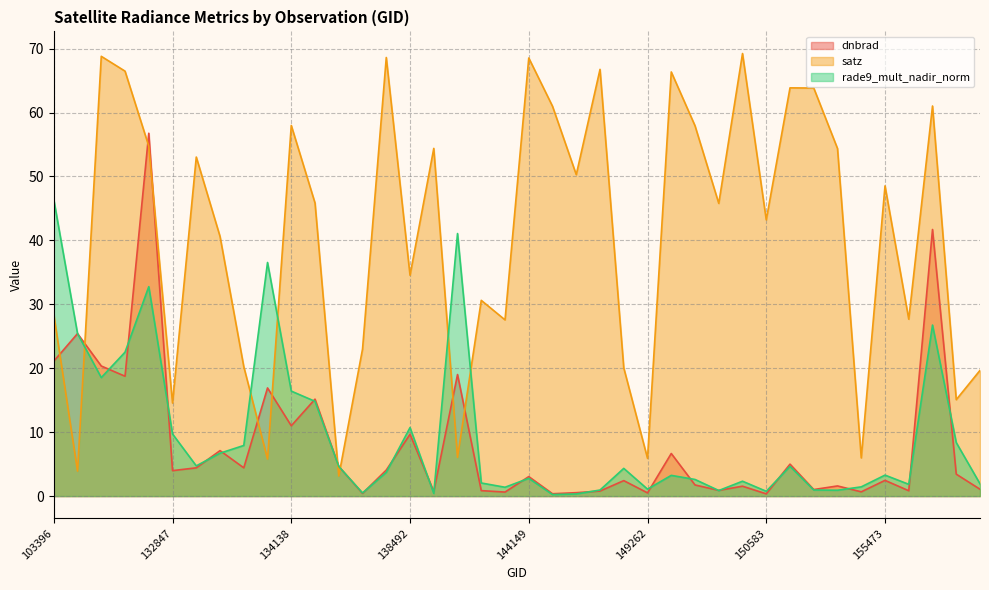

Where is satz nearest to the value 36?

138492